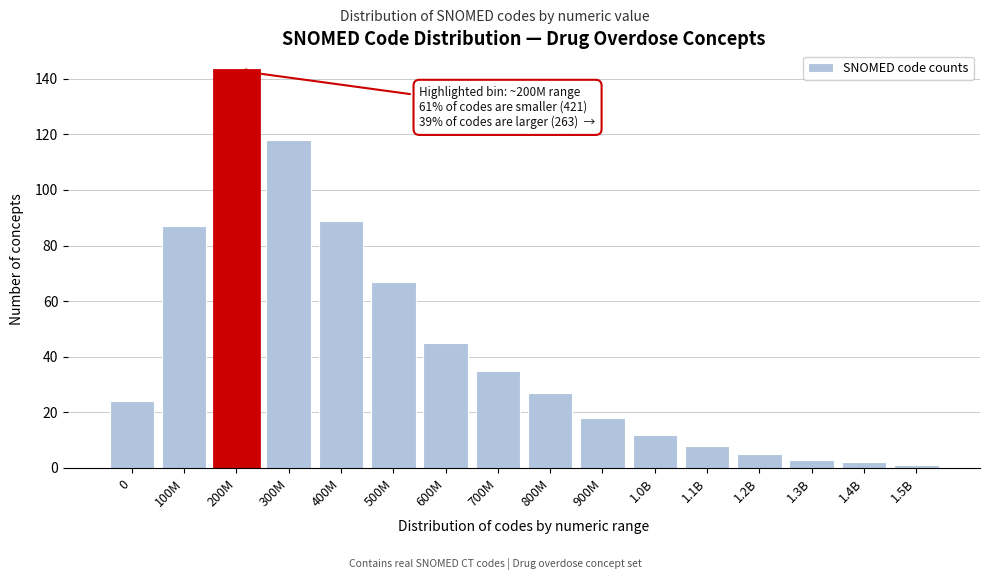

Reading left to right, transcribe all the data shown in this chart.

24	87	143	118	89	67	45	35	27	18	12	8	5	3	2	1